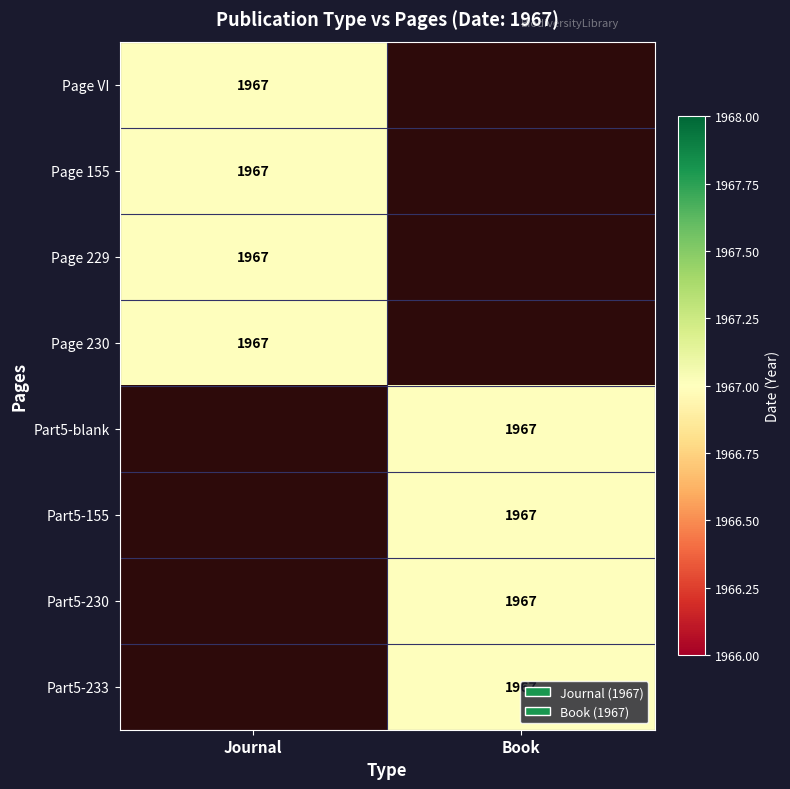

Reading left to right, transcribe all the data shown in this chart.

Journal: 1967	1967	1967	1967	0	0	0	0
Book: 0	0	0	0	1967	1967	1967	1967